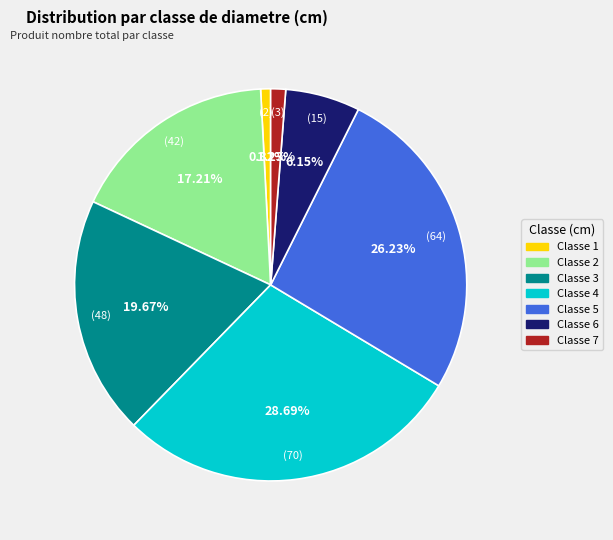

Do Classe 6 and Classe 7 together represent more than half of the pie?

No